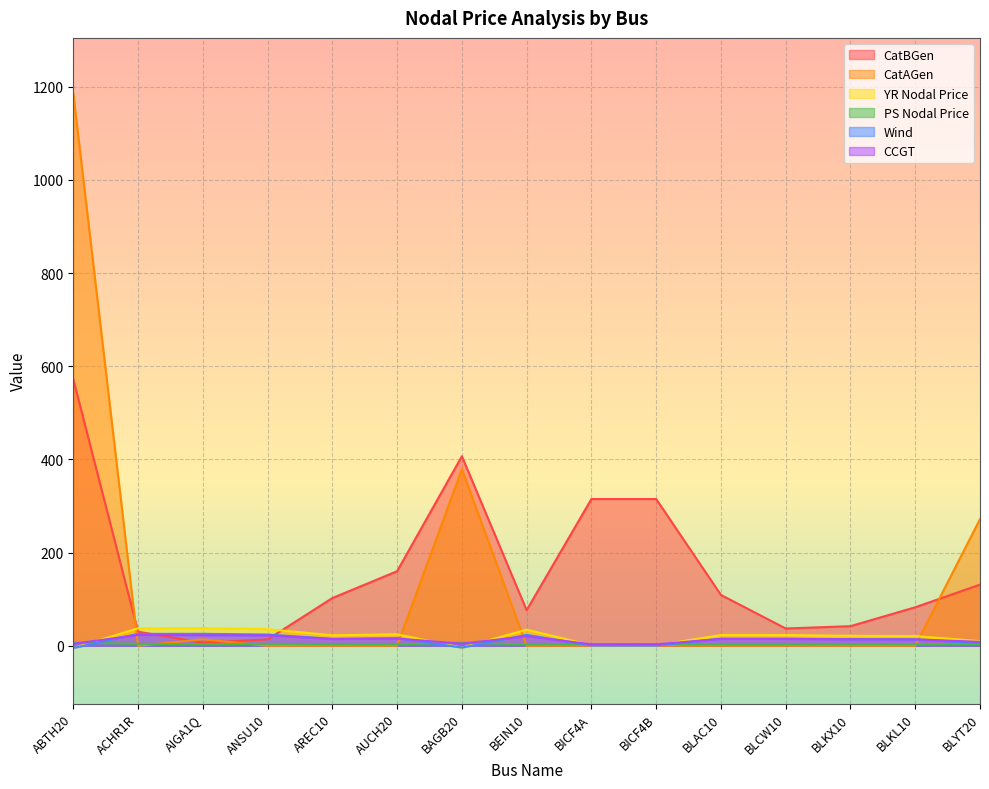

The PS Nodal Price series shows 3.0 at BLKL10. True or false?

True